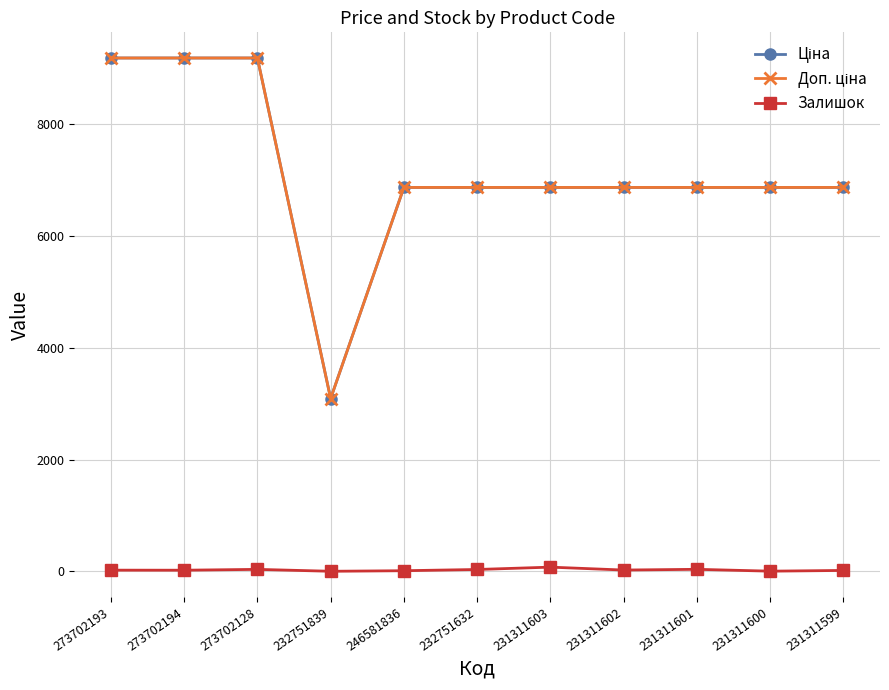

True or false: Залишок has a value of 34.0 at 273702128.

True